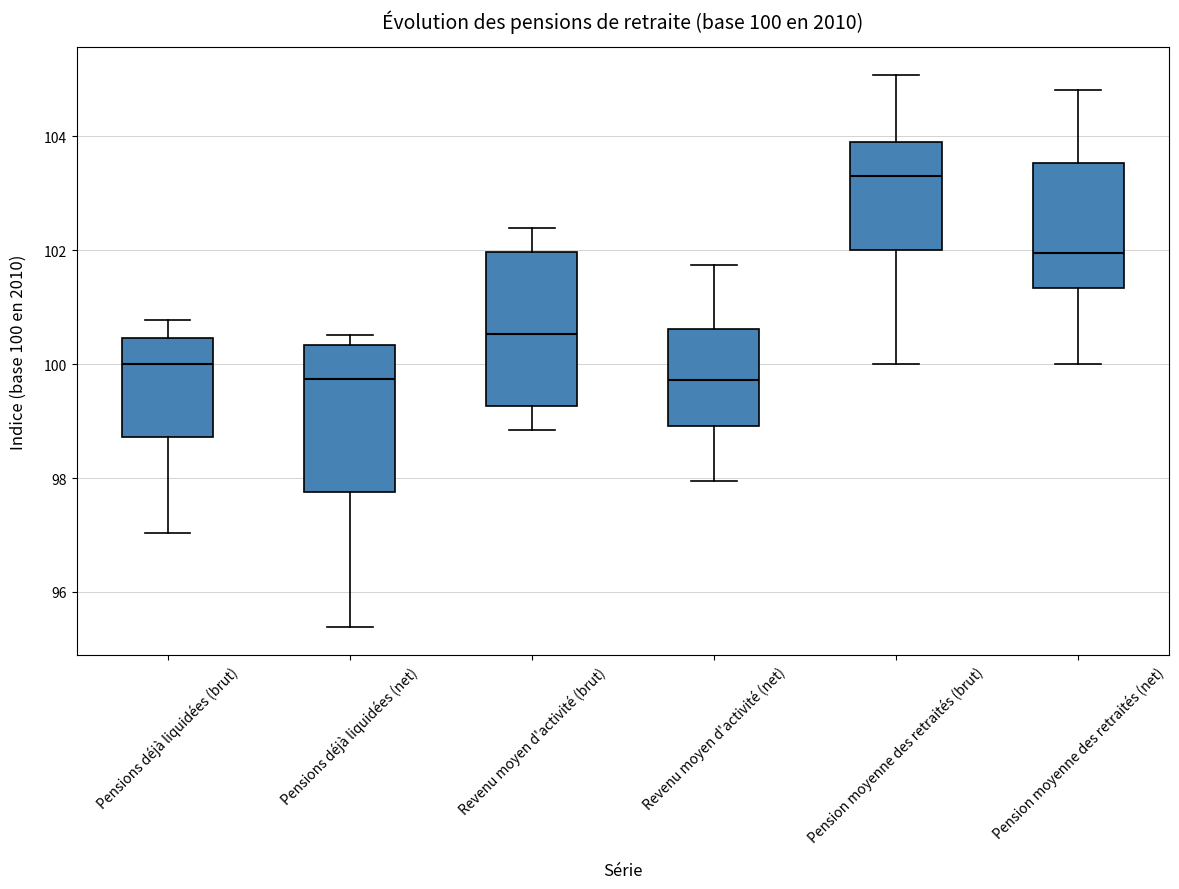

Which box has the highest median line?

Pension moyenne des retraités (brut)